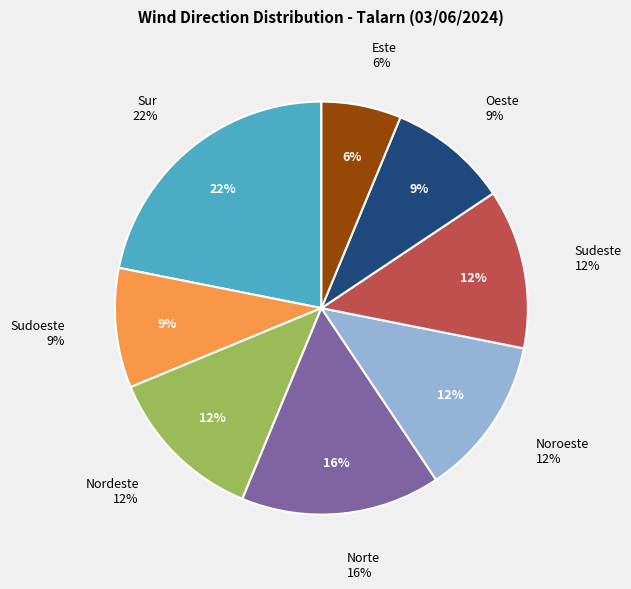

What portion of the pie excludes Sur?

78.1%